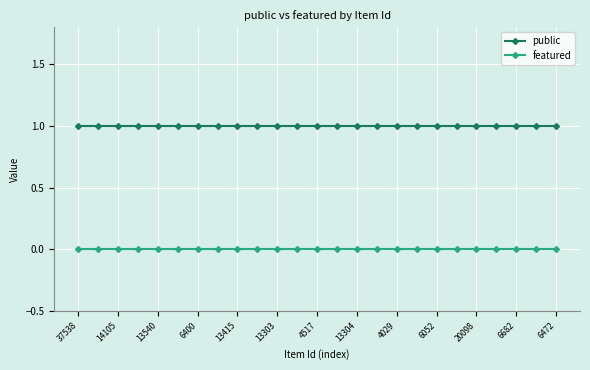

List the series in order of their peak value, lowest first.

featured, public